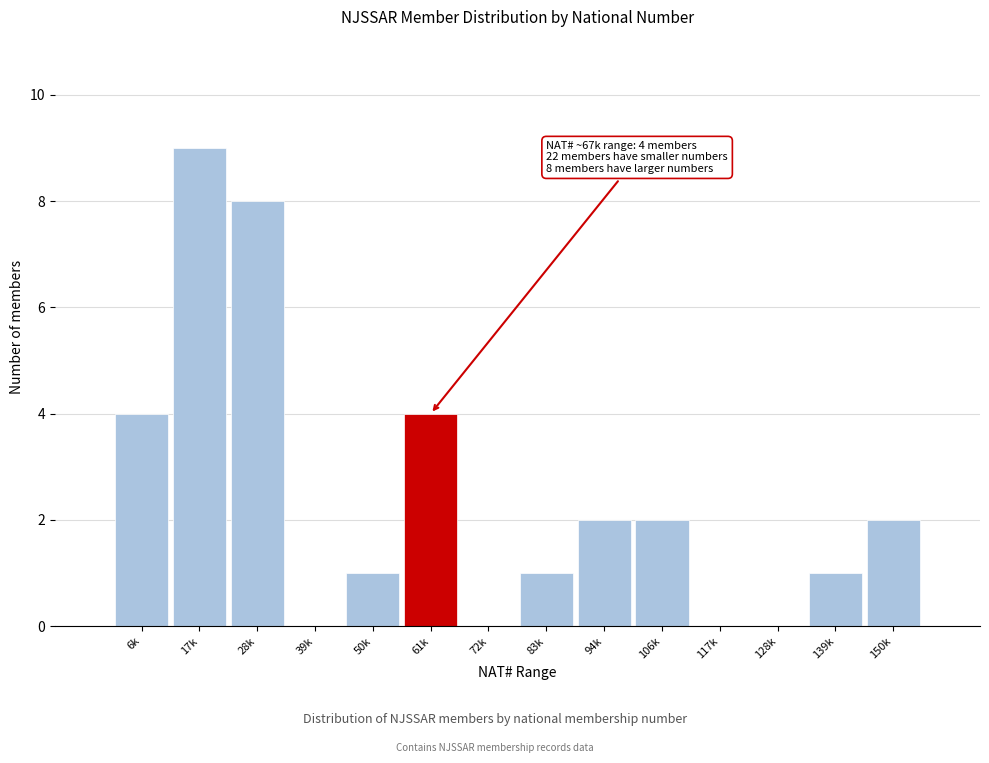

Reading left to right, what are all the values shown in this chart?

6k=4	17k=9	28k=8	39k=0	50k=1	61k=4	72k=0	83k=1	94k=2	106k=2	117k=0	128k=0	139k=1	150k=2